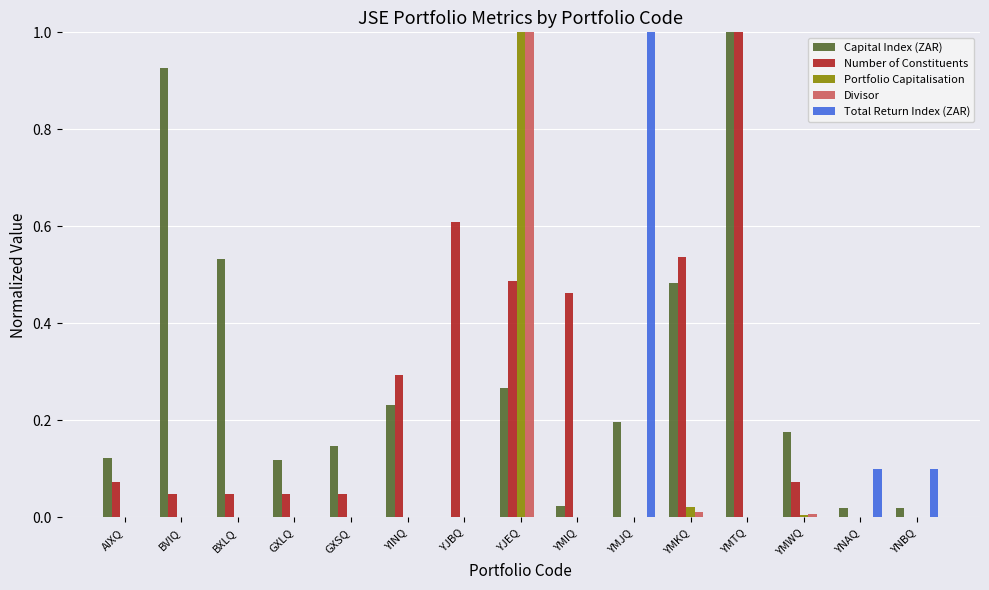

What is the sum of all Capital Index (ZAR) values?

4.3